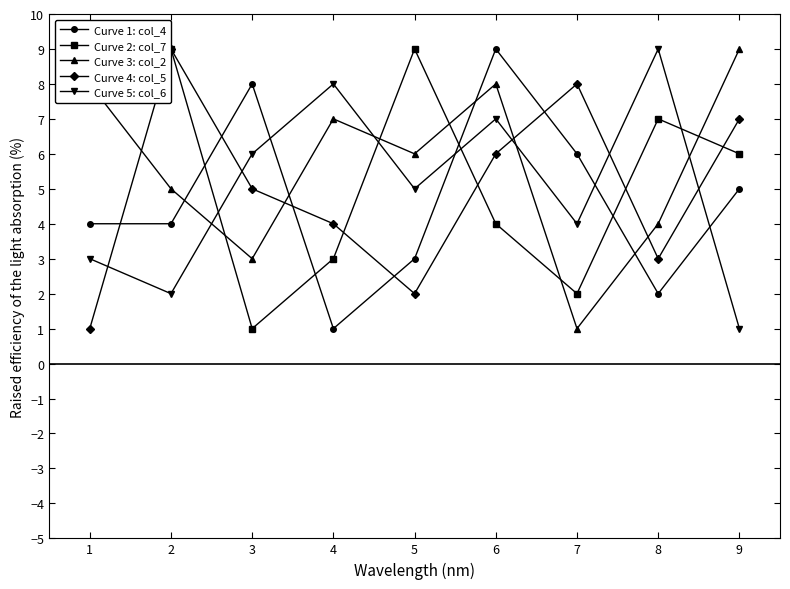

Reading left to right, list all the values displayed in this chart.

Curve 1: col_4: 1=4	2=4	3=8	4=1	5=3	6=9	7=6	8=2	9=5
Curve 2: col_7: 1=9	2=9	3=1	4=3	5=9	6=4	7=2	8=7	9=6
Curve 3: col_2: 1=8	2=5	3=3	4=7	5=6	6=8	7=1	8=4	9=9
Curve 4: col_5: 1=1	2=9	3=5	4=4	5=2	6=6	7=8	8=3	9=7
Curve 5: col_6: 1=3	2=2	3=6	4=8	5=5	6=7	7=4	8=9	9=1